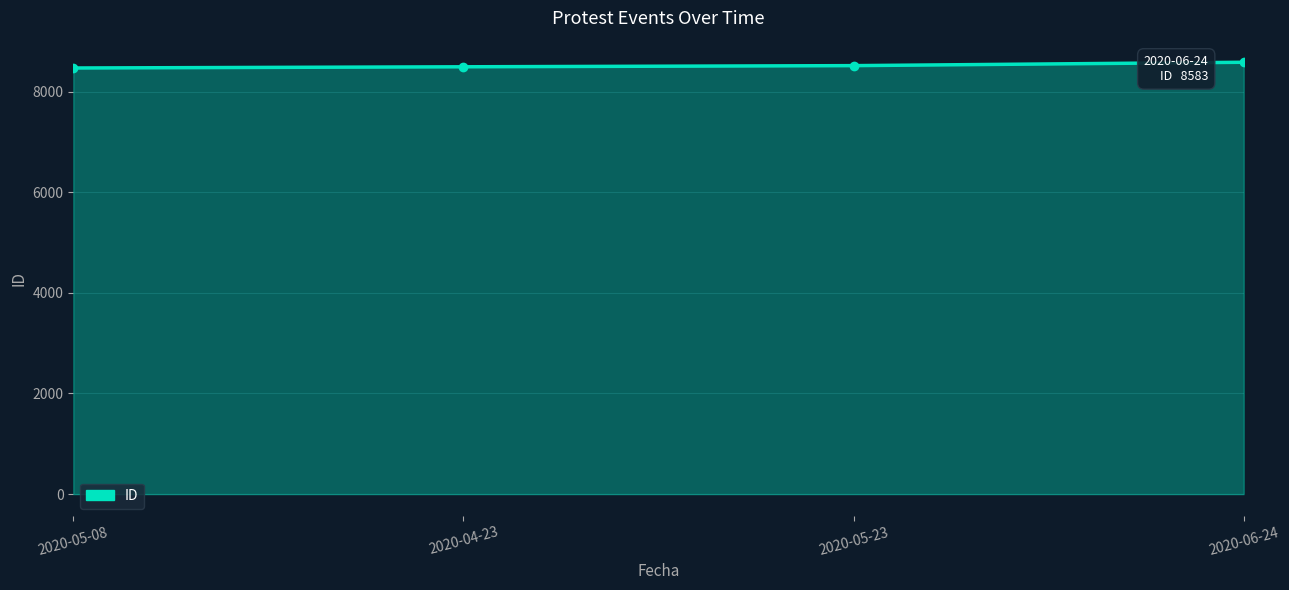

True or false: there are more than 2 points higher than both neighbors.

False